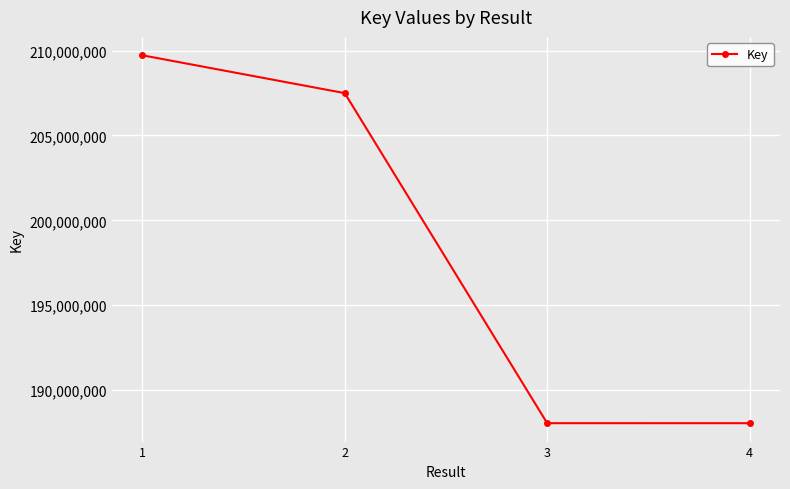

What is the greatest value displayed?

209724374